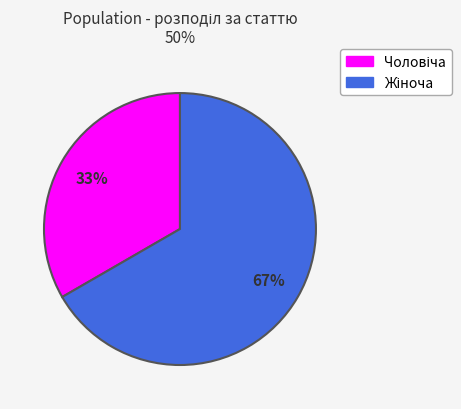

To the nearest percent, what is the average slice percentage?

50%